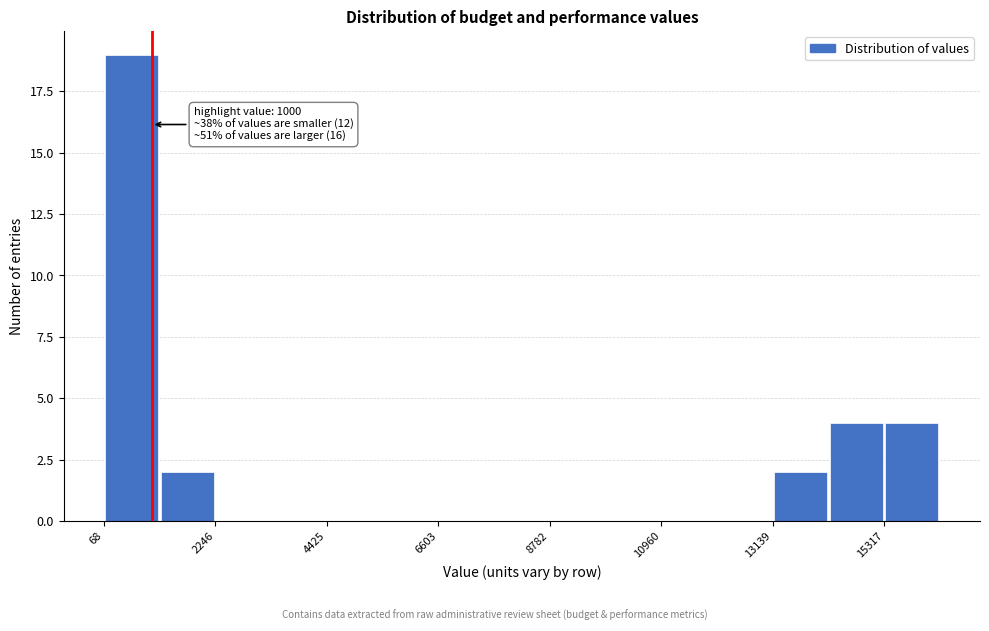

Read against the x-axis, roughly where is the centre of the tallest bar?

500